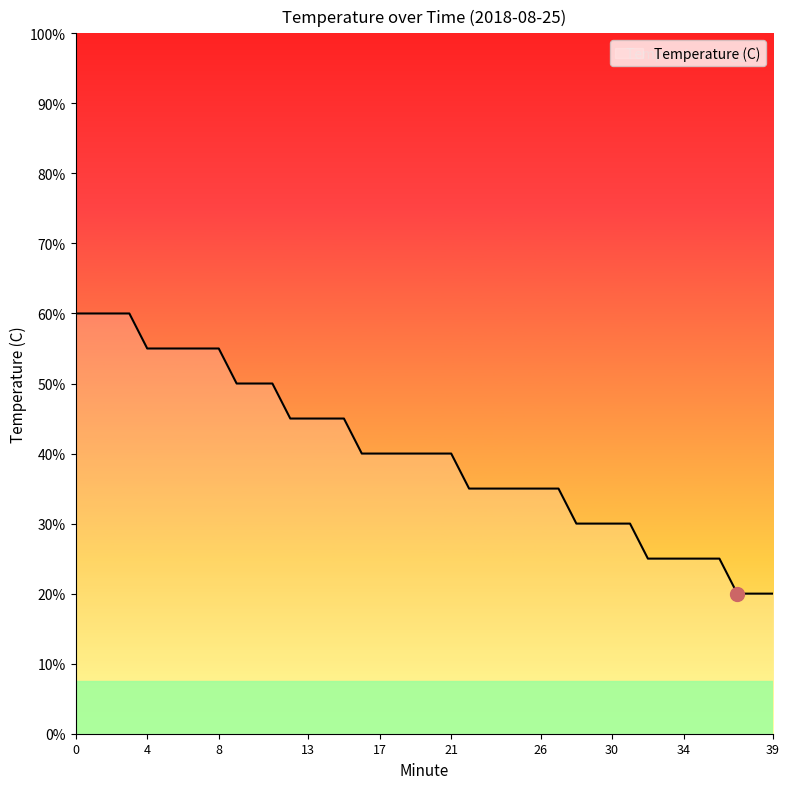

Does the chart display data point markers on the line(s)?

No